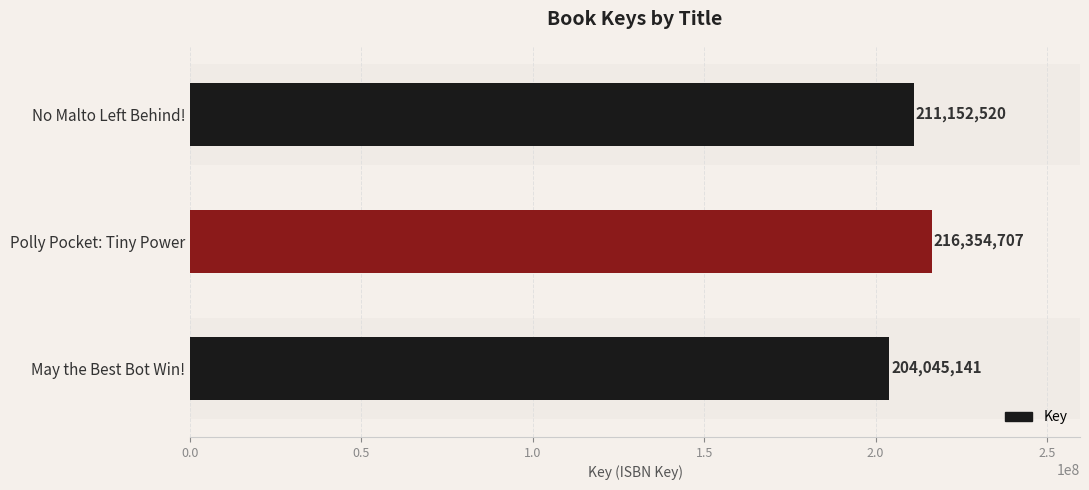

Are the bars grouped side by side (vs. stacked)?

No